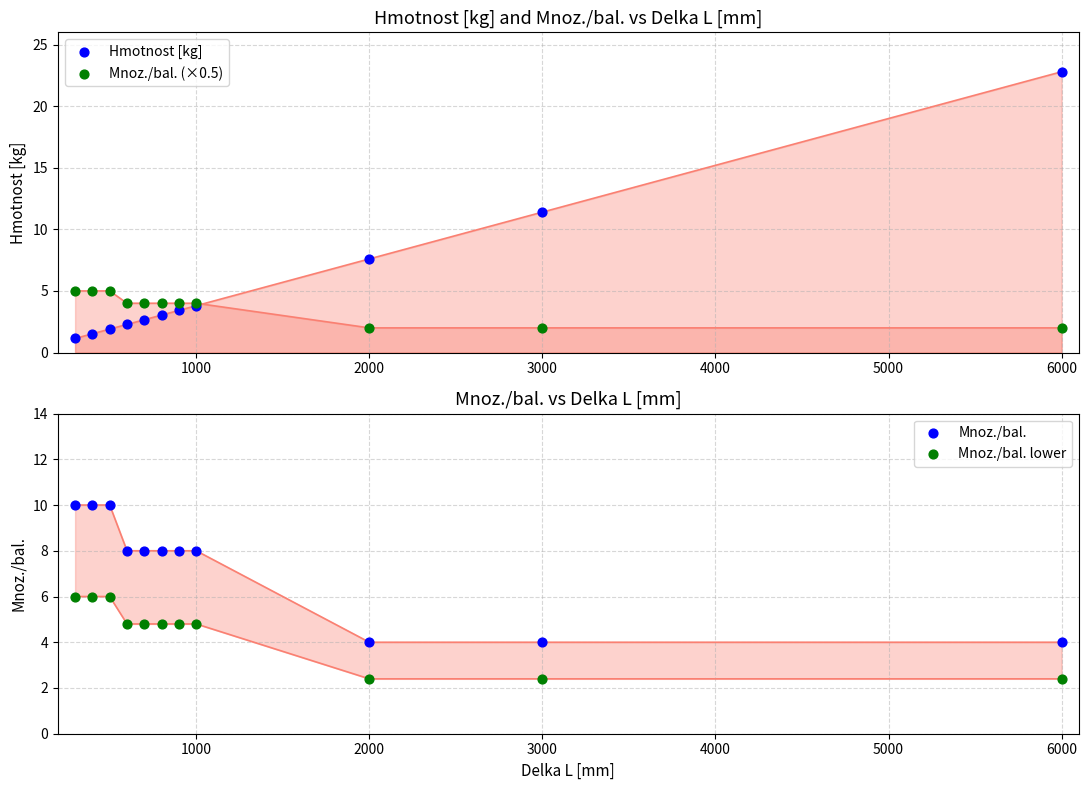

Which series has the widest spread of Y values?

Hmotnost [kg]